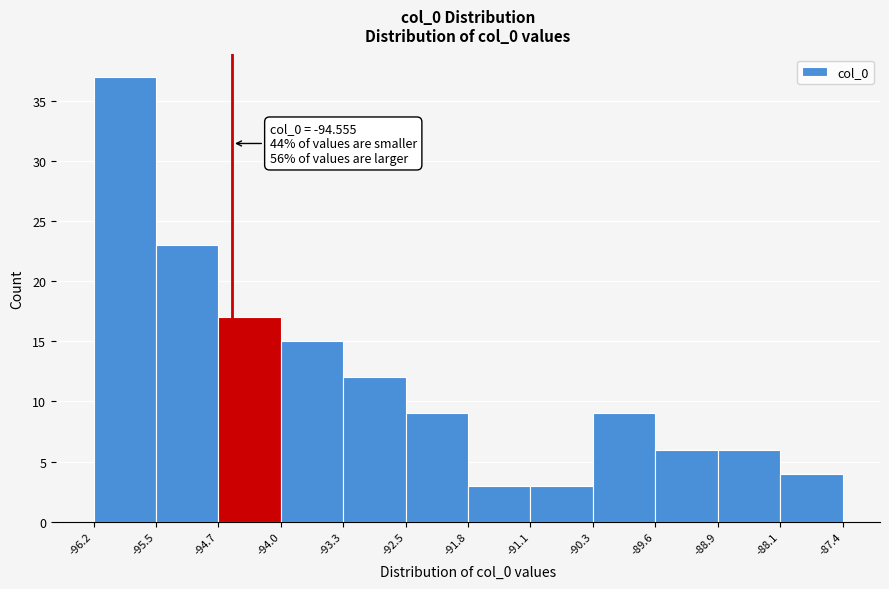

Over which range of the x-axis is the bar tallest?

-96.2 to -95.5